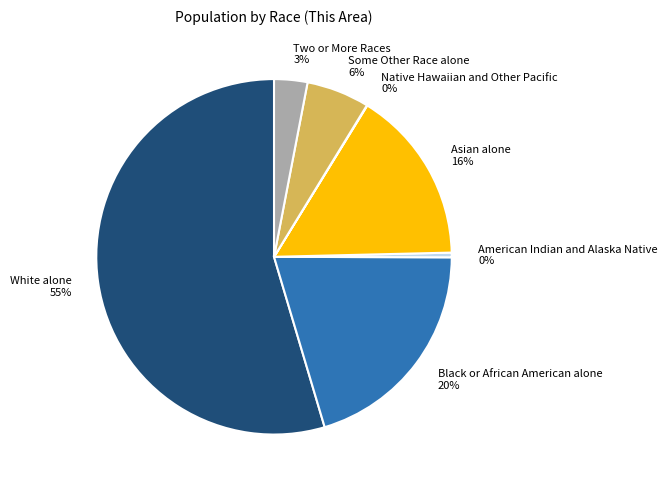

To the nearest percent, what is the average slice percentage?

14%